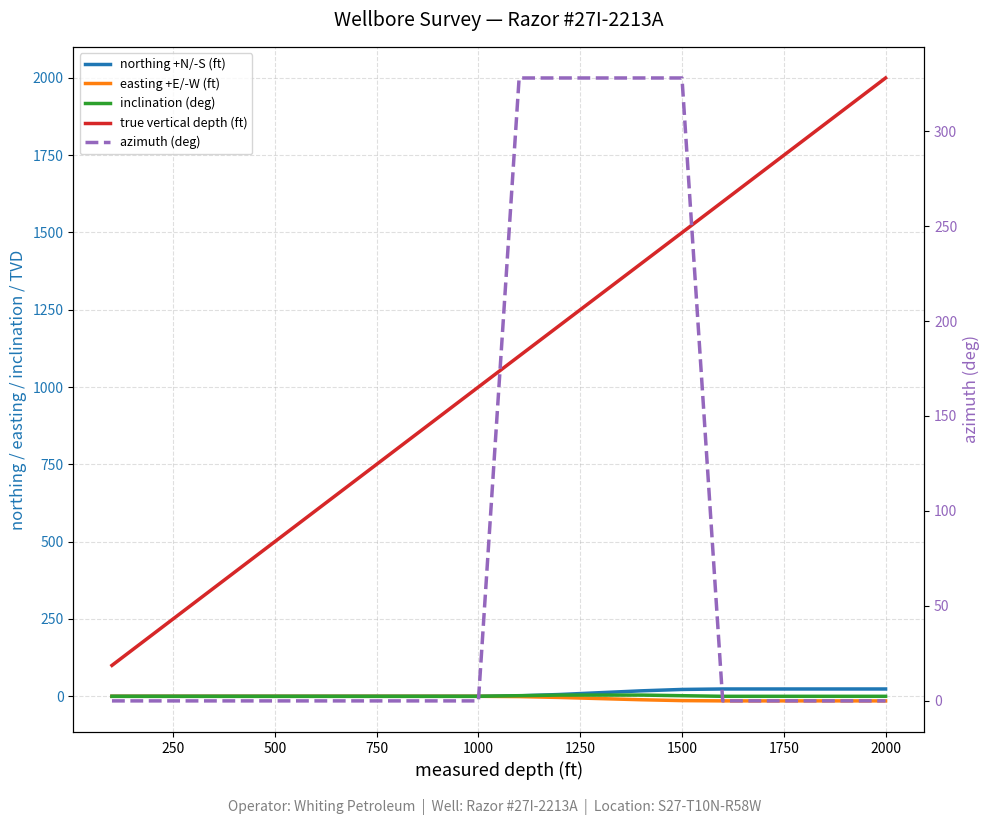

What are all the series names shown in the legend?

northing +N/-S (ft), easting +E/-W (ft), inclination (deg), true vertical depth (ft), azimuth (deg)